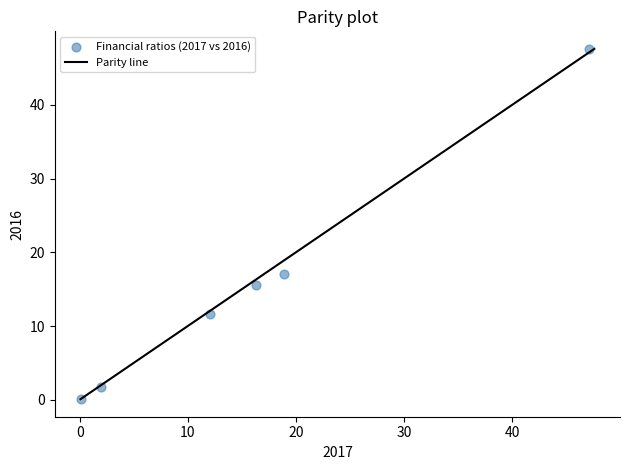

What Y value in the scatter plot is closest to 23?

17.1